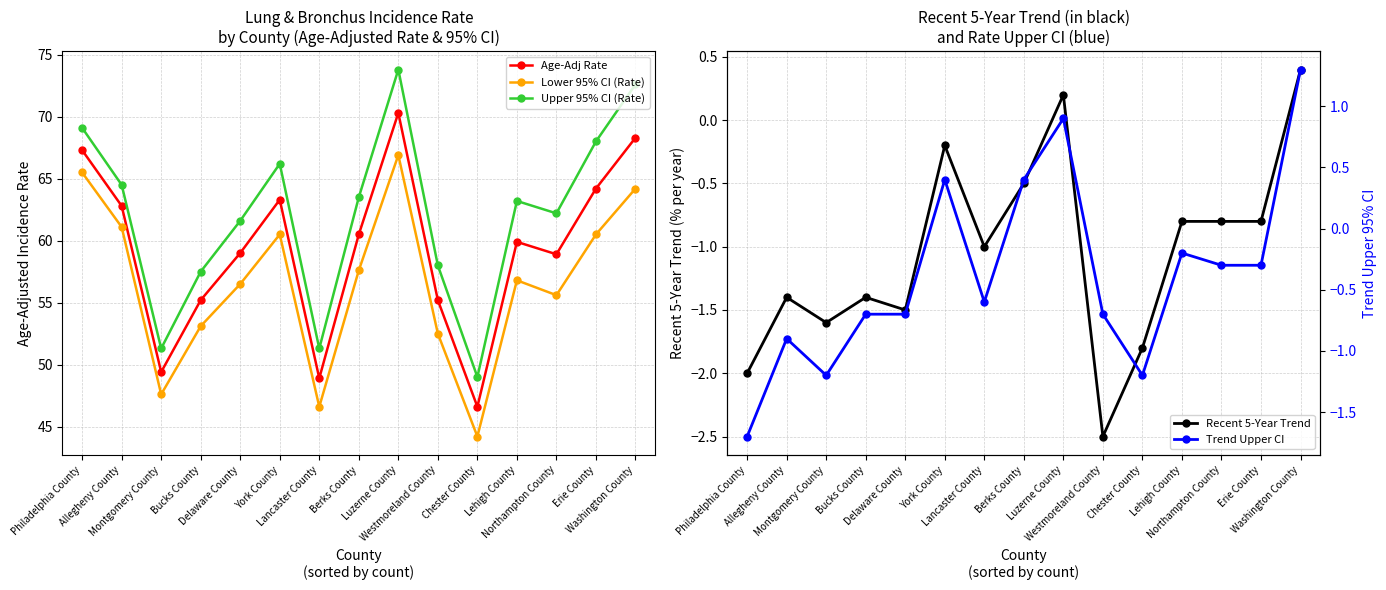

What is the label of the 14th point from the left?

Erie County